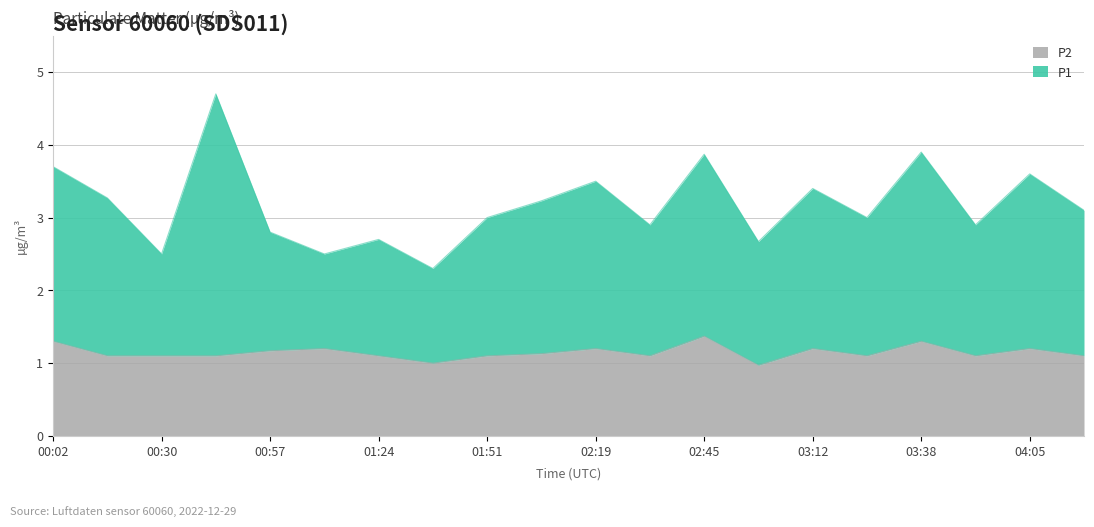

At which category does P2 reach its first local valley?

01:36